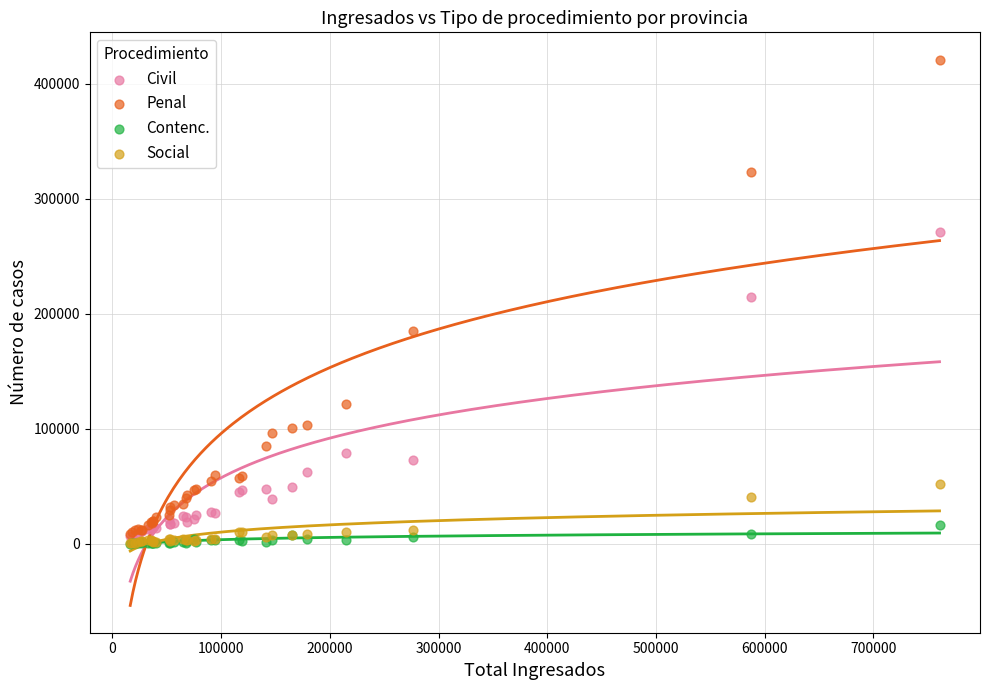

What are all the series names shown in the legend?

Civil, Penal, Contenc., Social